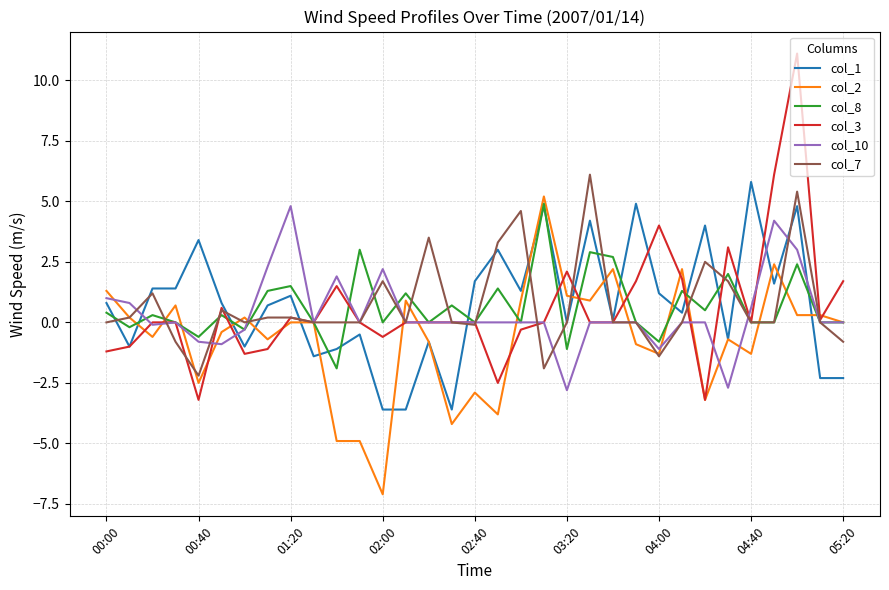

What is the lowest value of the col_1 series?

-3.6